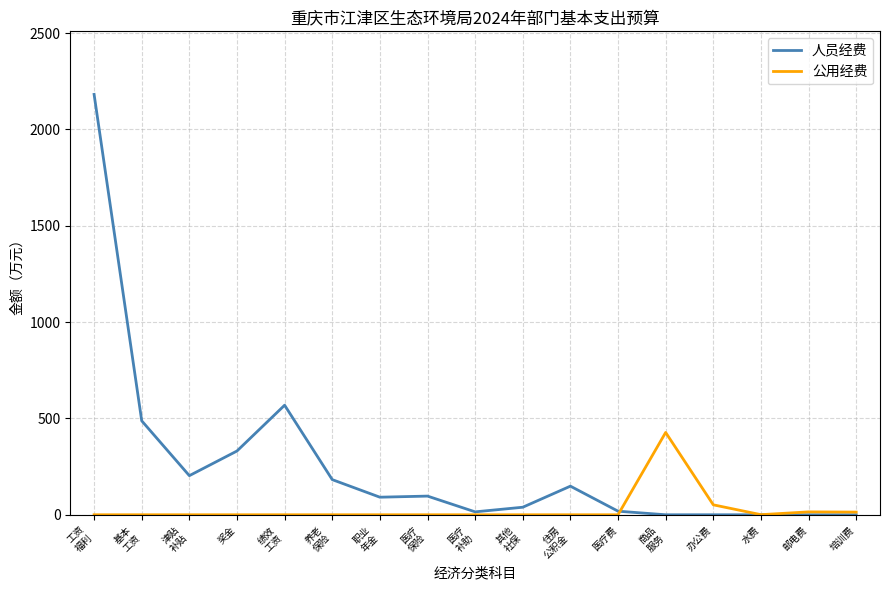

The 人员经费 series shows -1034.8 at 水费. True or false?

False